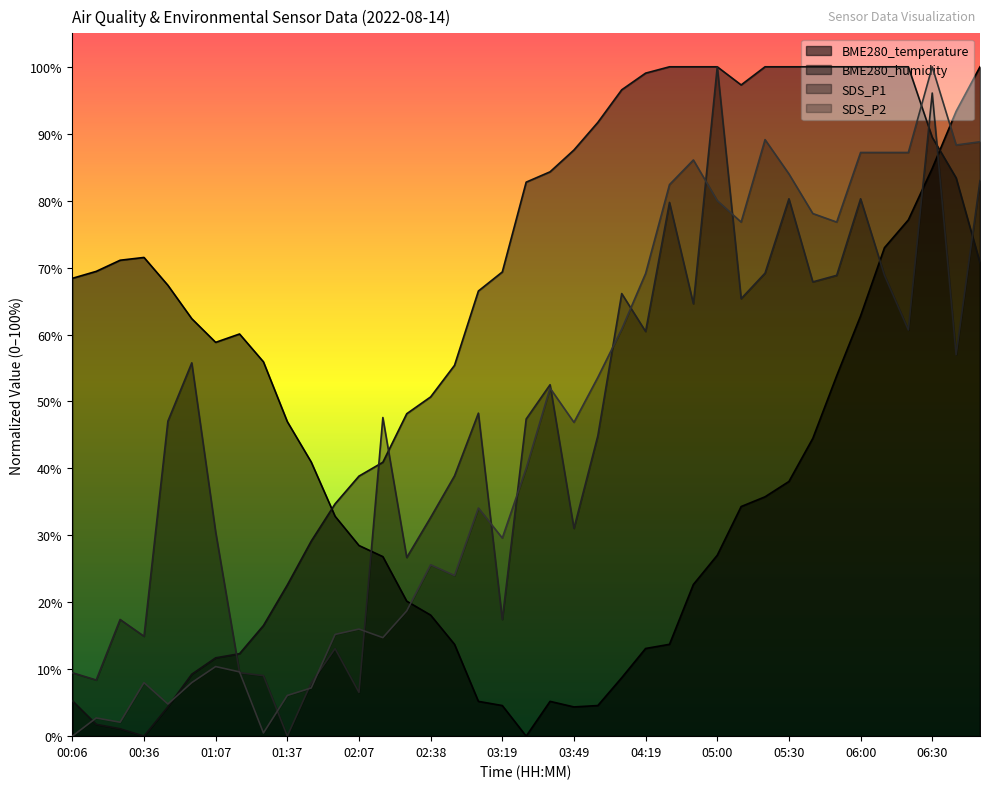

How many series are shown in this chart?

4